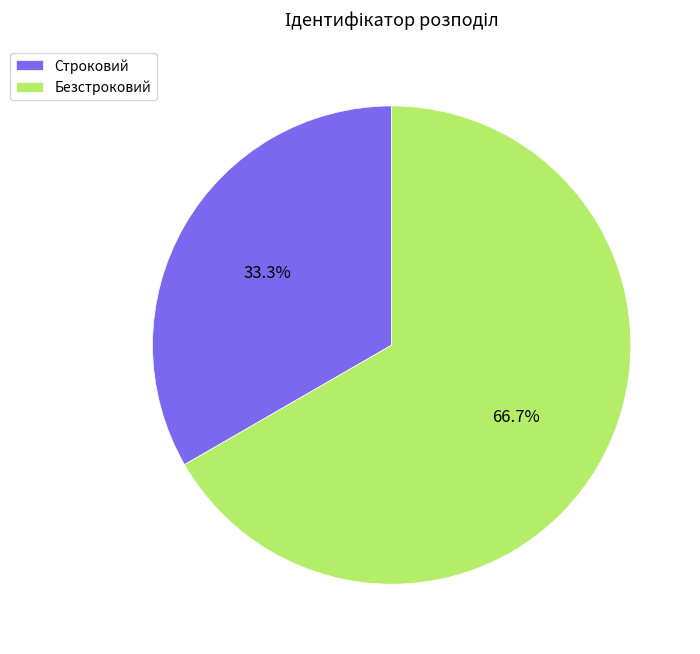

To the nearest percent, what is the difference between the largest and smallest slice percentages?

33%